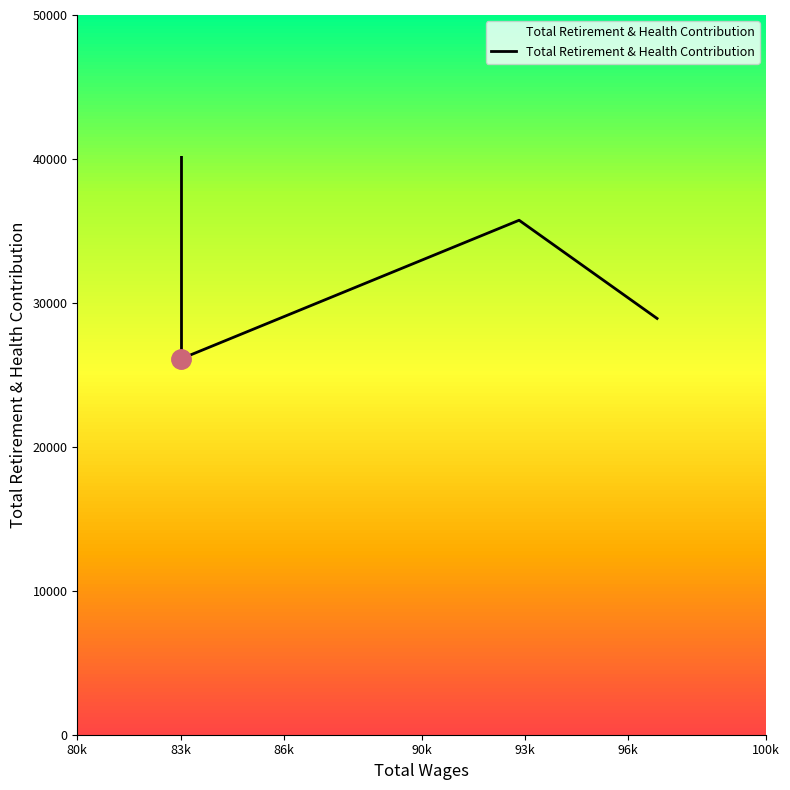

What is the label of the 6th point from the left?

96k